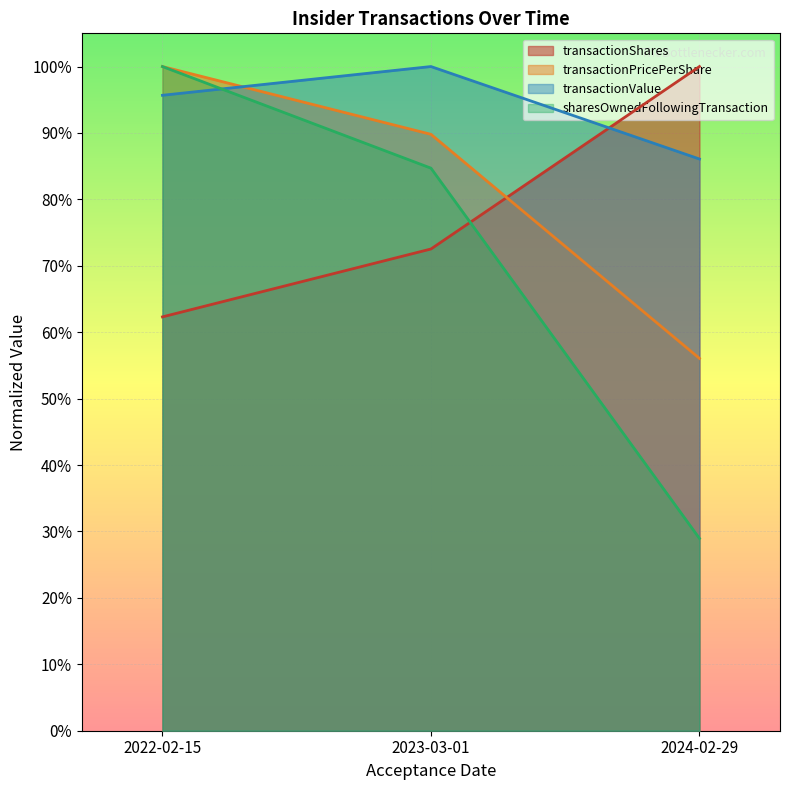

What is the highest value of the transactionValue series?

1.0